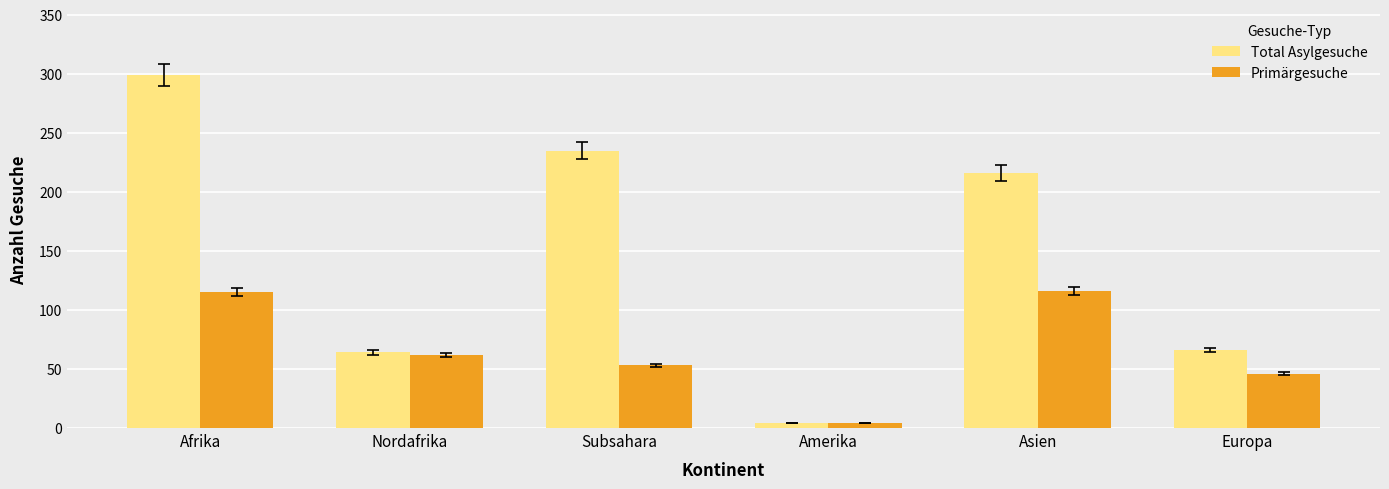

What value does the Total Asylgesuche series have at Subsahara, to the nearest 5?

235